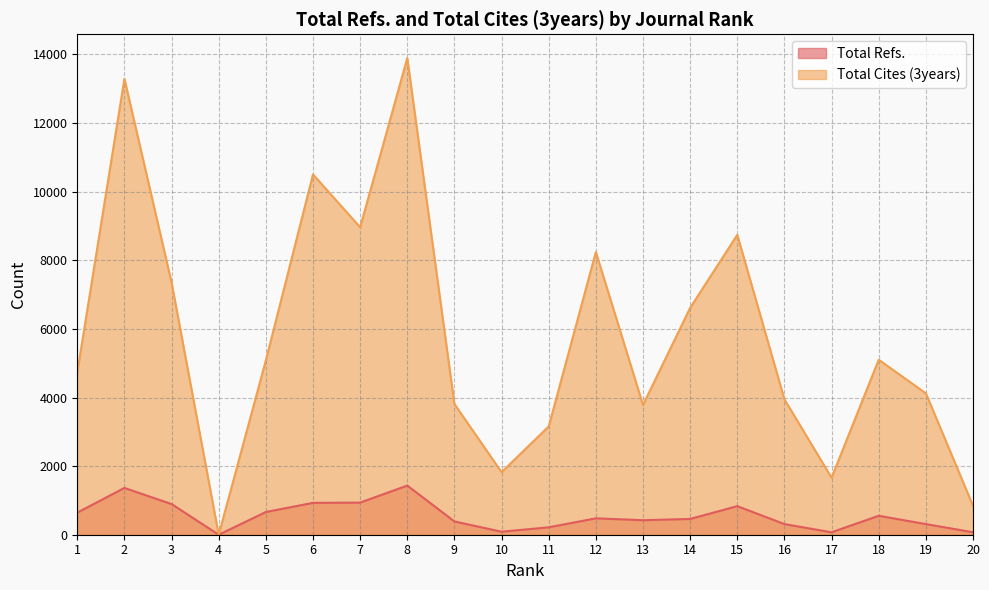

True or false: Total Refs. and Total Cites (3years) cross at least once.

False